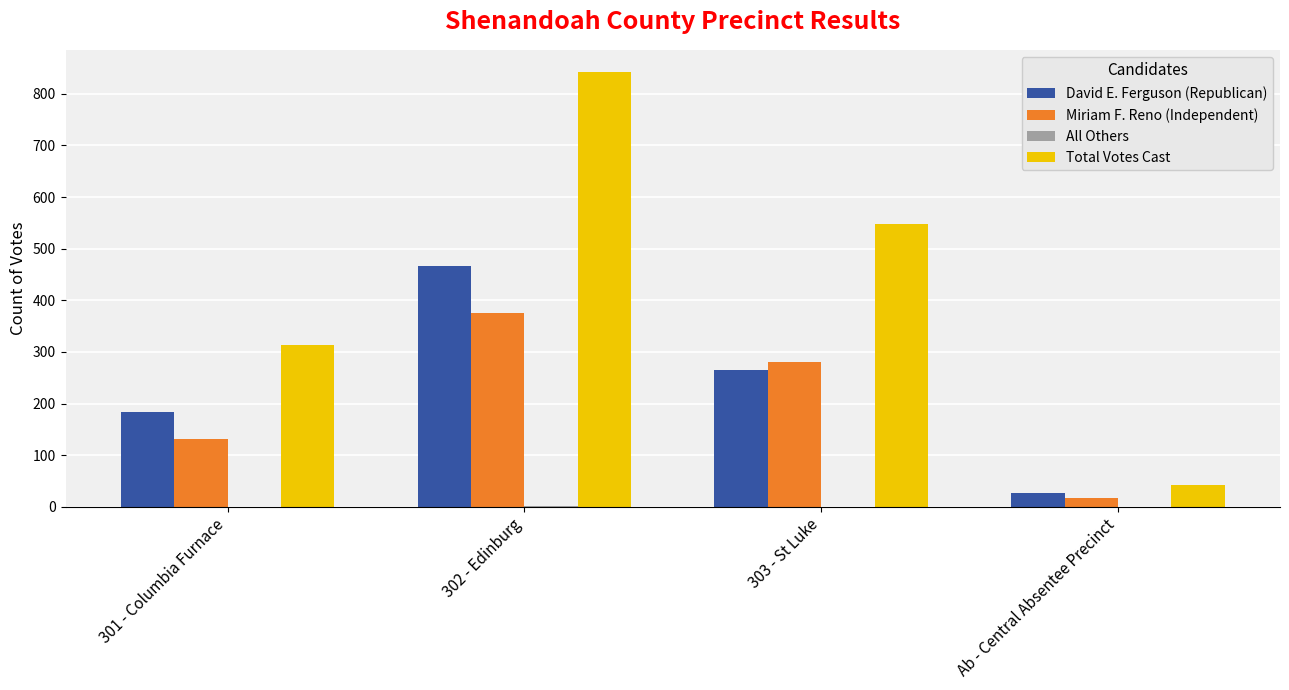

At which label is Total Votes Cast closest to 443?

303 - St Luke